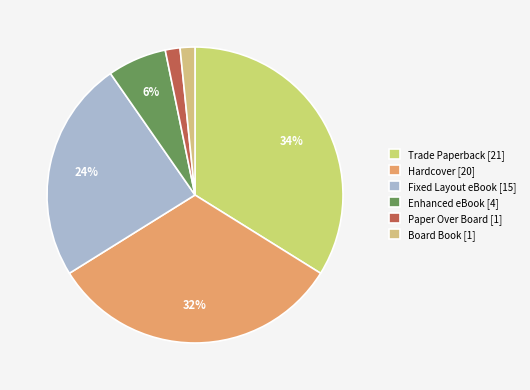

Which category has the smallest portion of the pie?

Paper Over Board